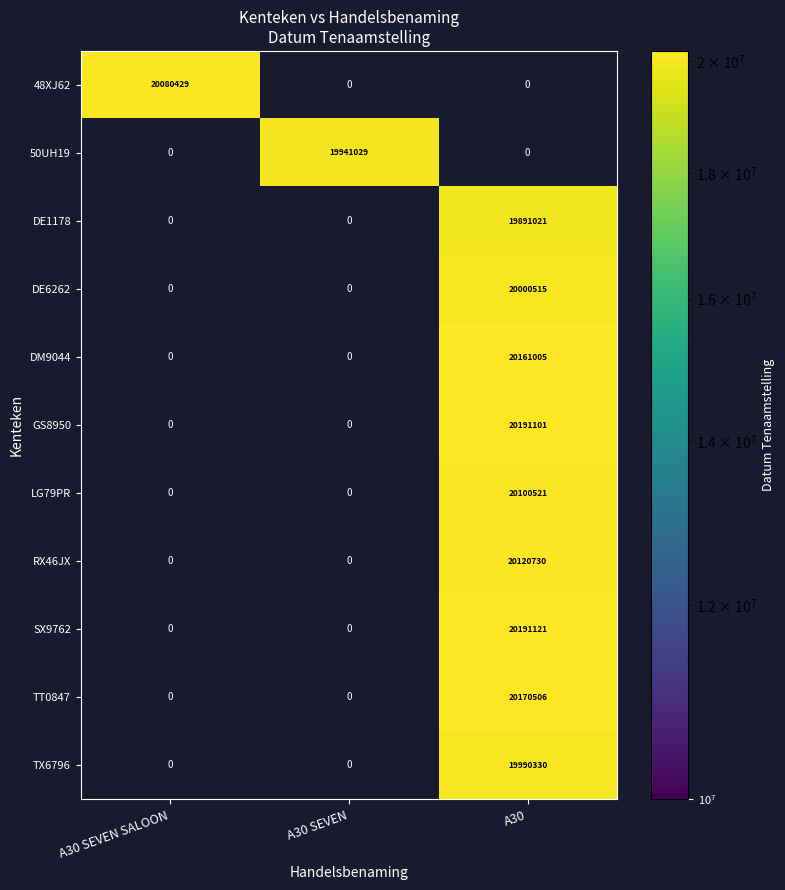

Is it true that LG79PR equals 20100521 at A30?

True